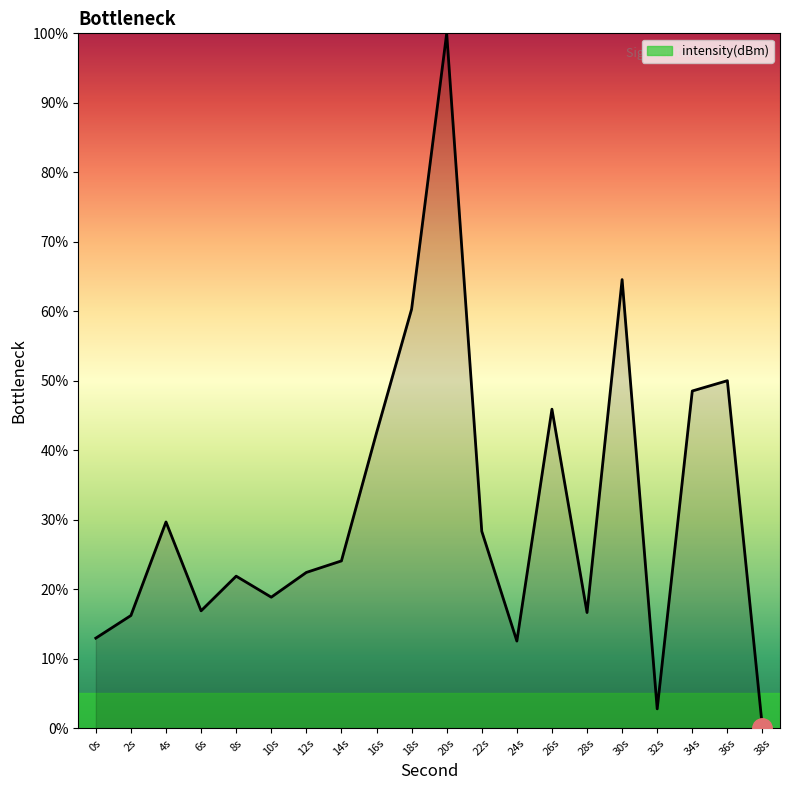

What is the maximum value shown in the chart?

100.0